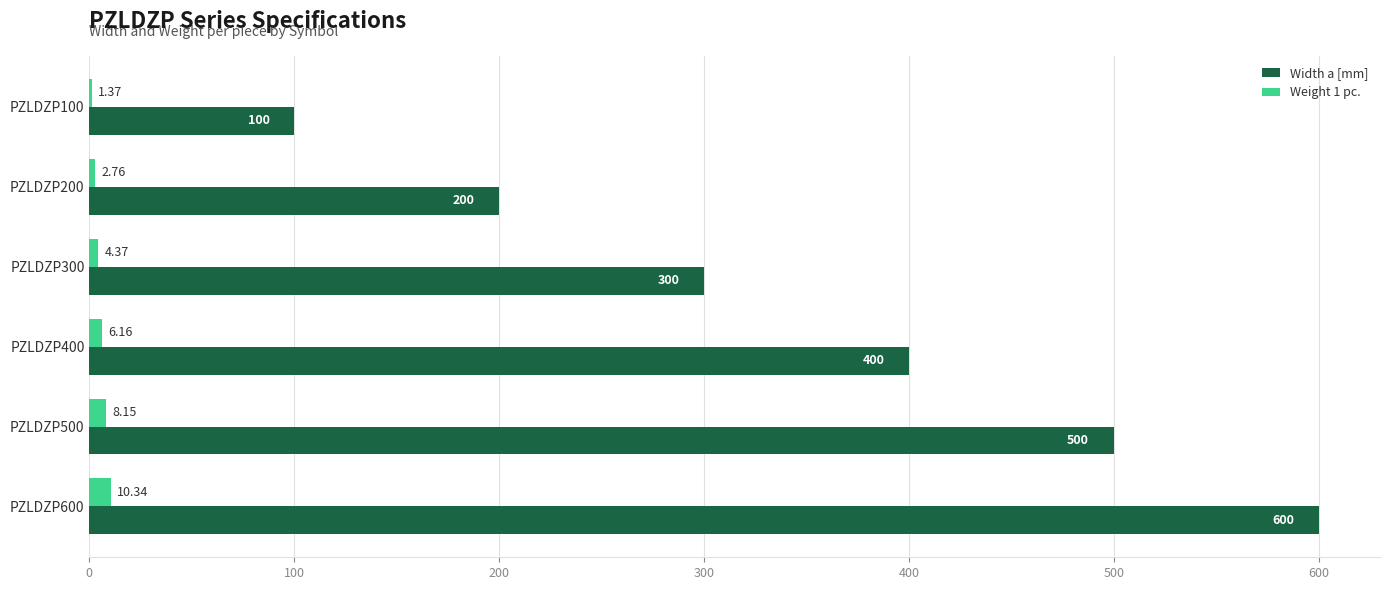

Which series changed the most between PZLDZP400 and PZLDZP500?

Width a [mm]